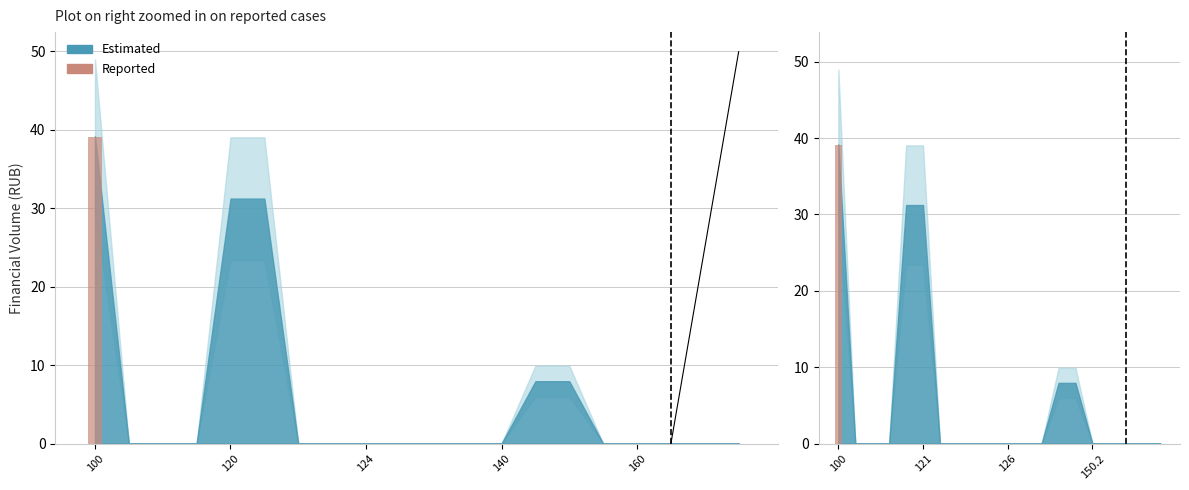

What is the label of the 1st bar from the left?

100